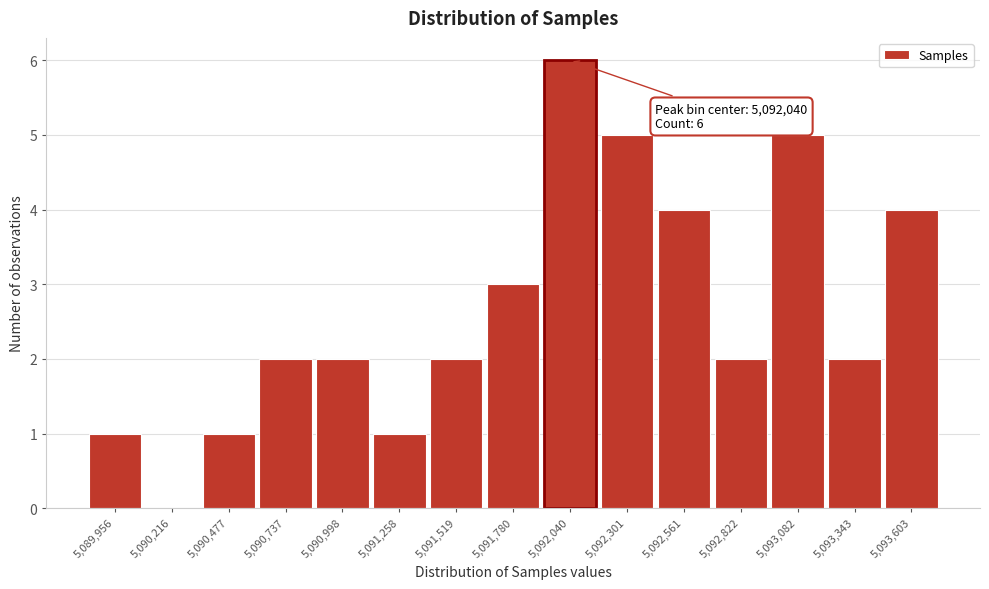

Which range on the x-axis has the tallest bar?

5091900 to 5092150